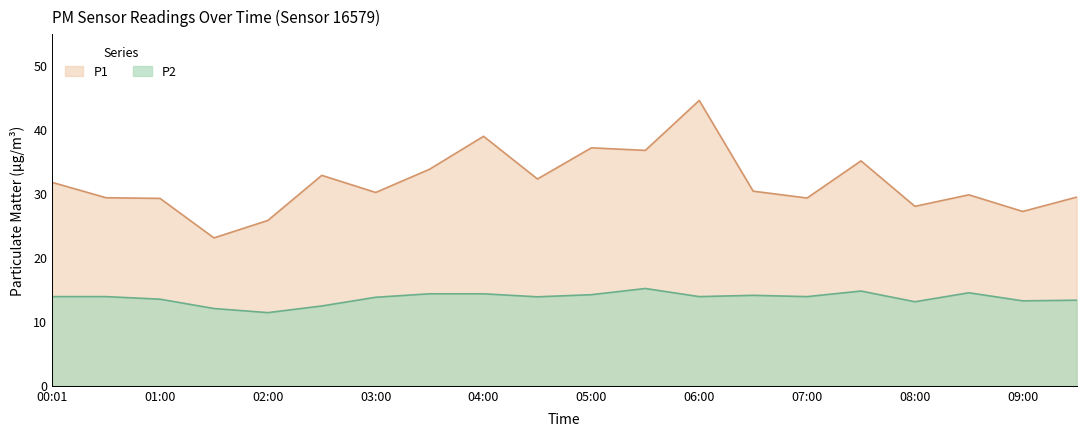

True or false: P1 and P2 intersect in this chart.

False